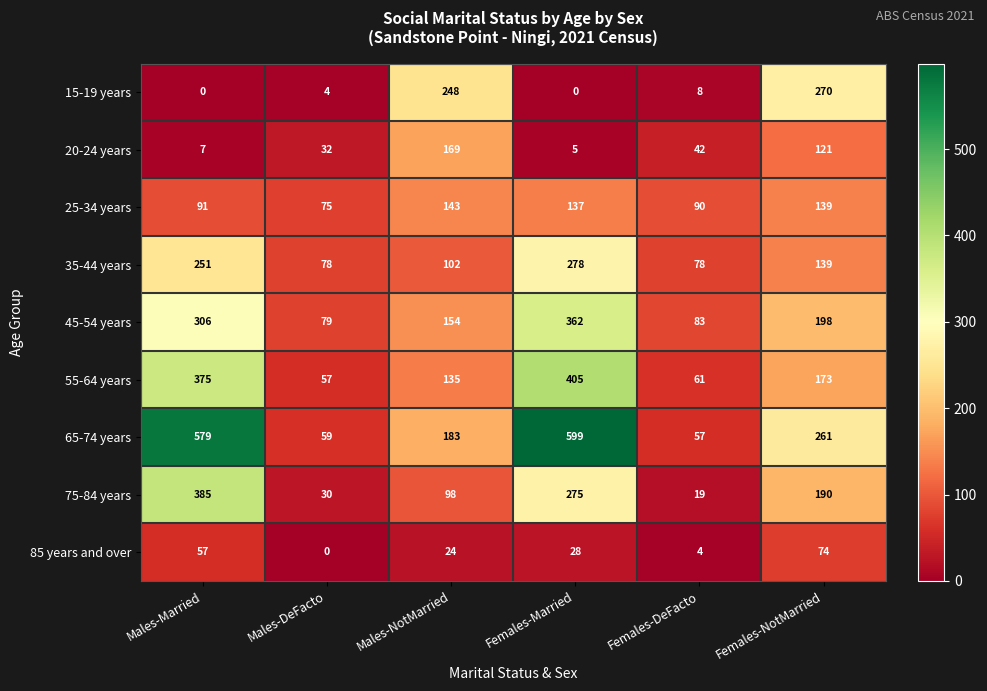

Where does the 20-24 years series first go above 42?

Males-NotMarried